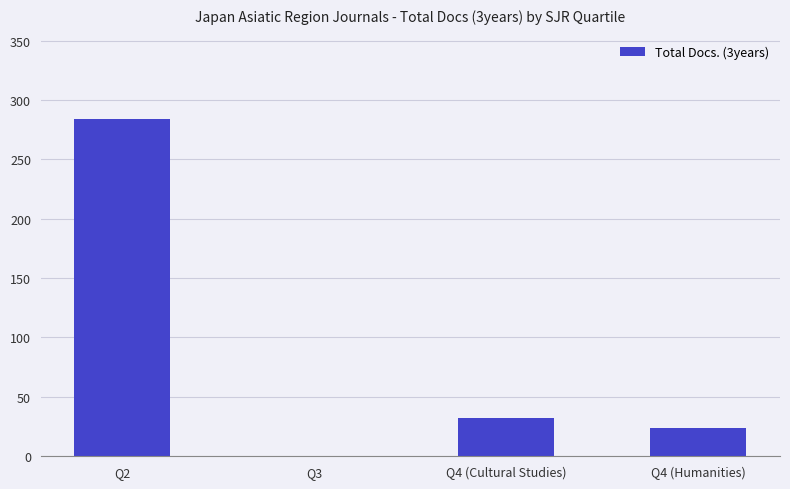

What is the sum of the values at Q4 (Cultural Studies) and Q4 (Humanities)?

56